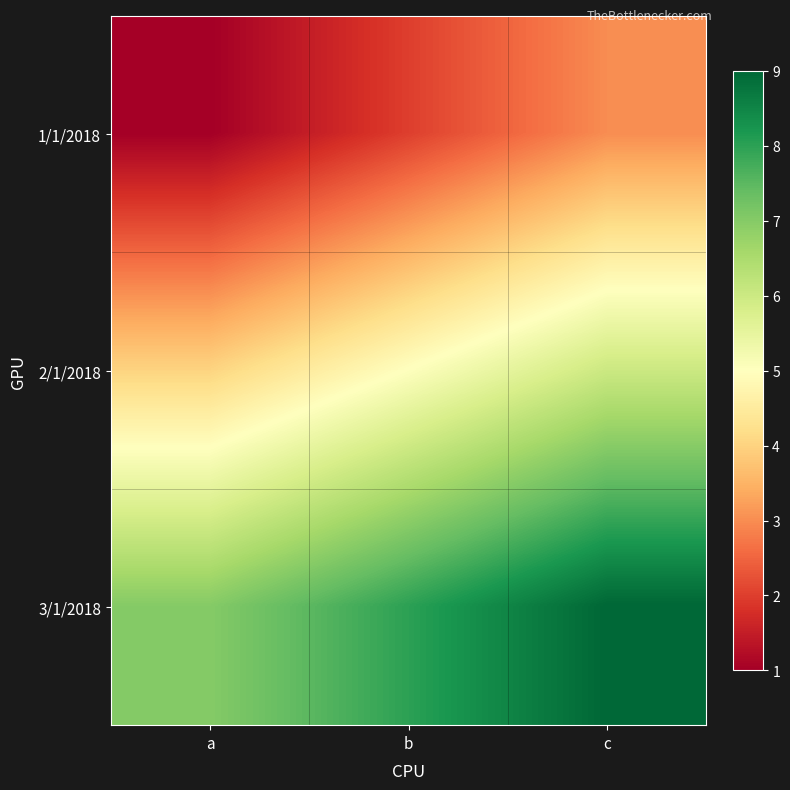

Rank the series by their maximum value, from lowest to highest.

1/1/2018, 2/1/2018, 3/1/2018